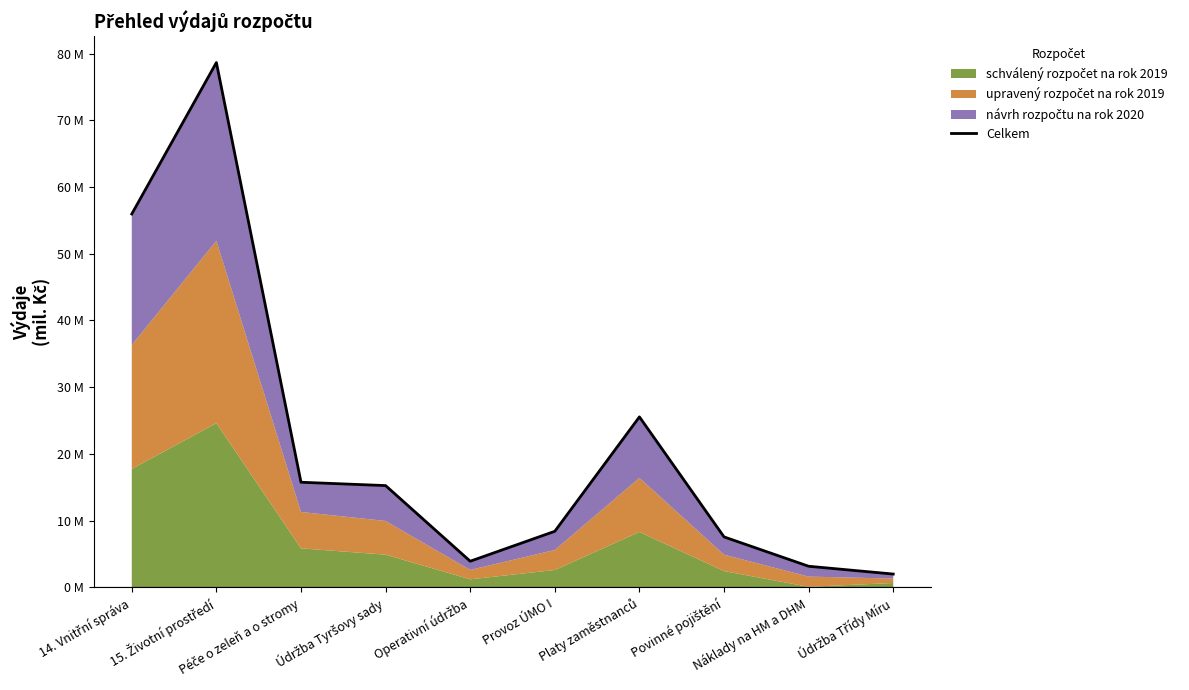

Reading left to right, list all the values displayed in this chart.

56.0	78.7	15.8	15.2	3.9	8.4	25.5	7.6	3.2	2.0